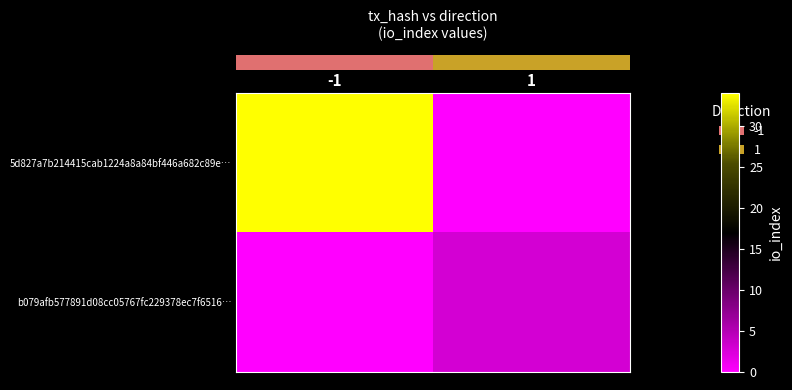

At 1, list the series in order from smallest to largest.

row_0, row_1